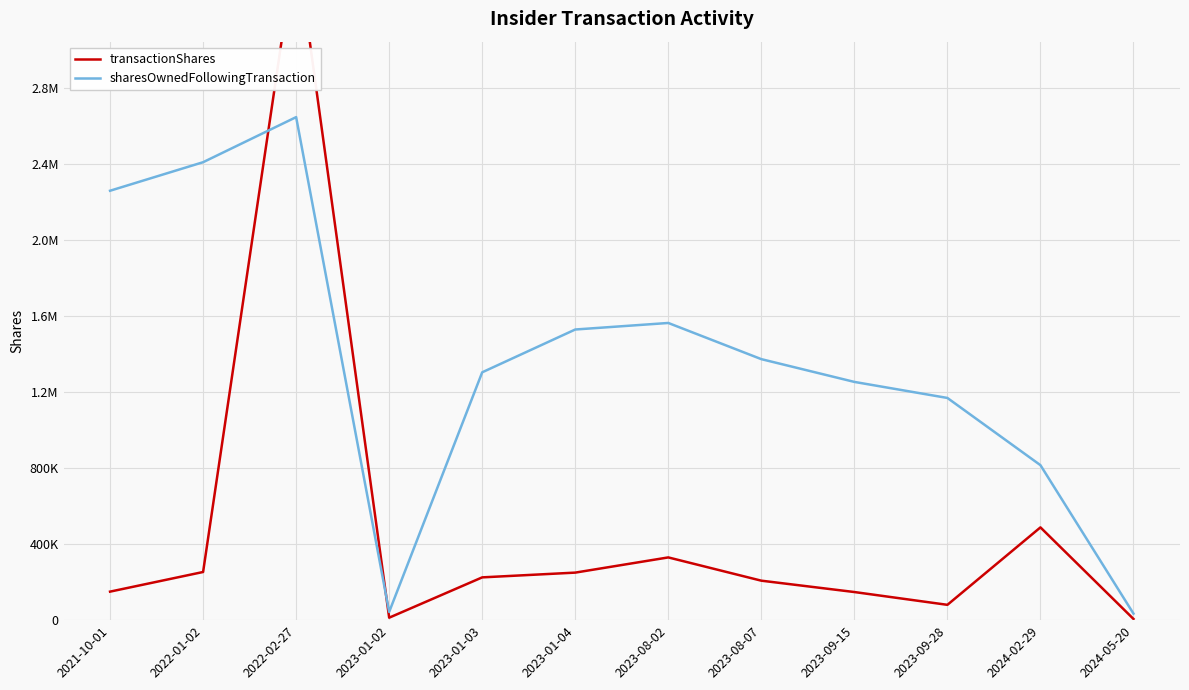

After their last crossing, which series has the higher values: transactionShares or sharesOwnedFollowingTransaction?

sharesOwnedFollowingTransaction